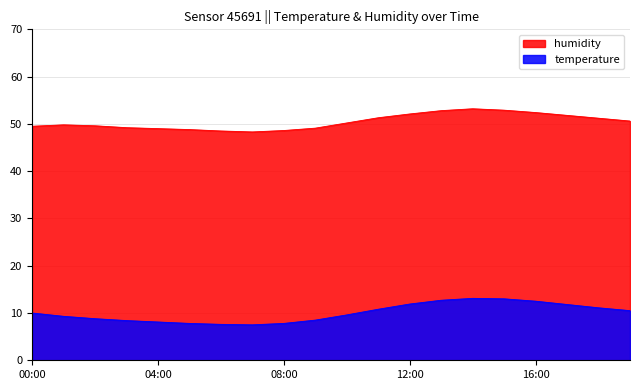

Count the number of categories in the chart.

20